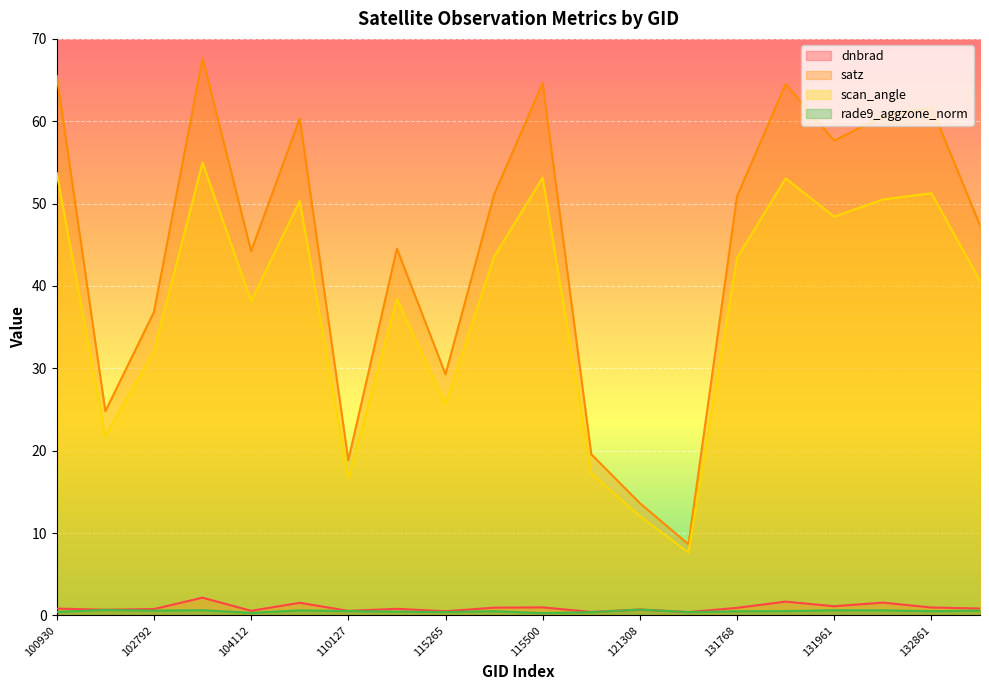

What is the sum of all satz values?

892.3